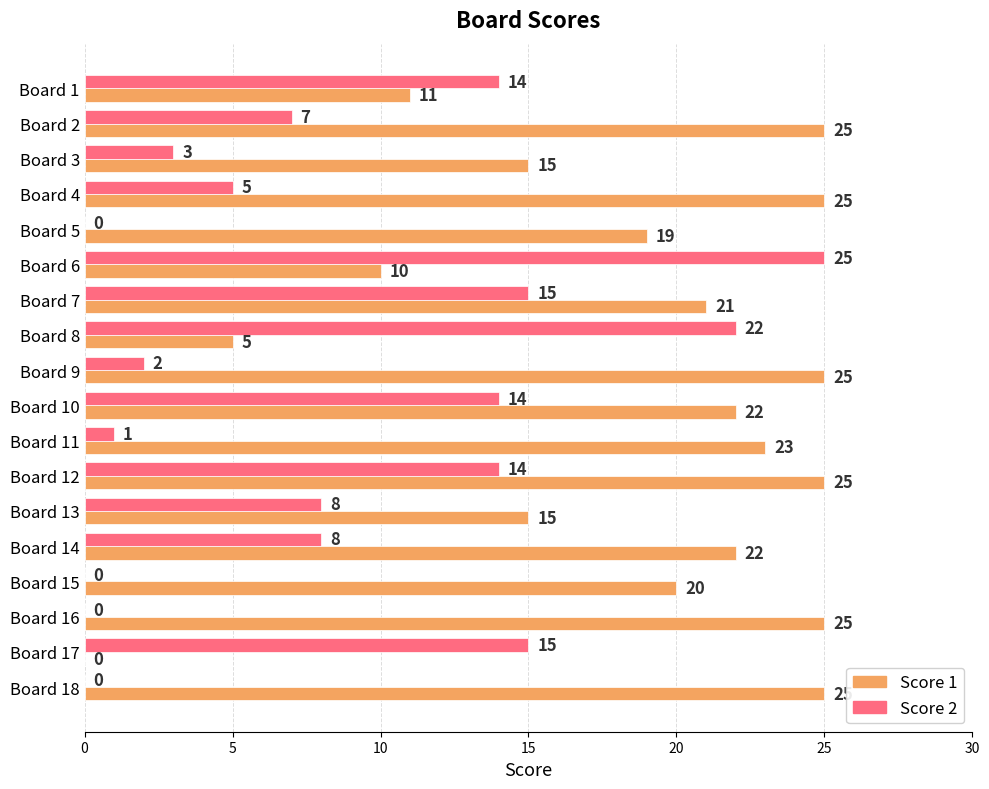

Which series changed the most between Board 8 and Board 16?

Score 2